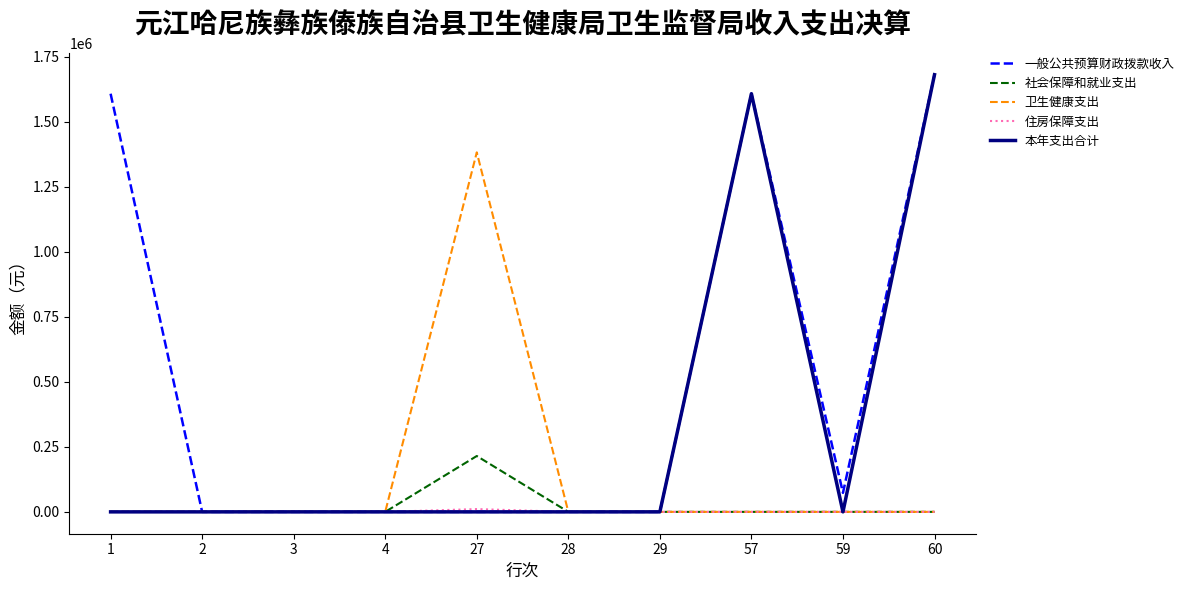

The 社会保障和就业支出 series shows -146857.1 at 1. True or false?

False